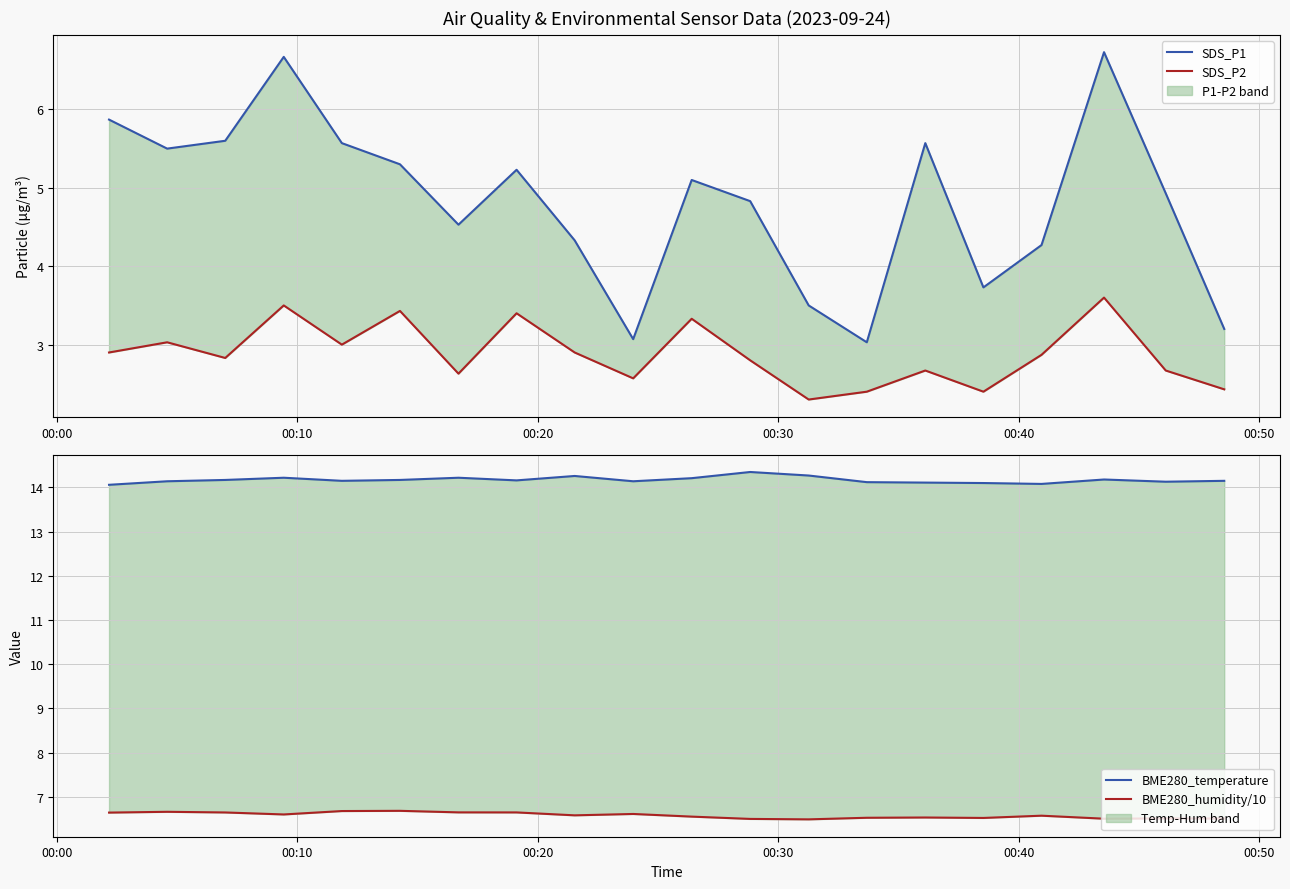

How many values in the SDS_P1 series exceed 5?

10